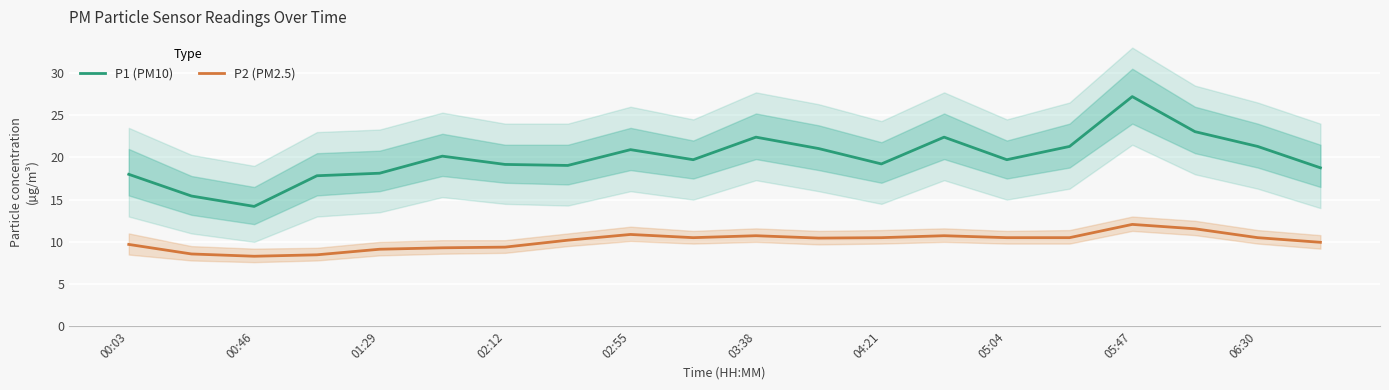

What is the sum of all P1 (PM10) values?

399.0